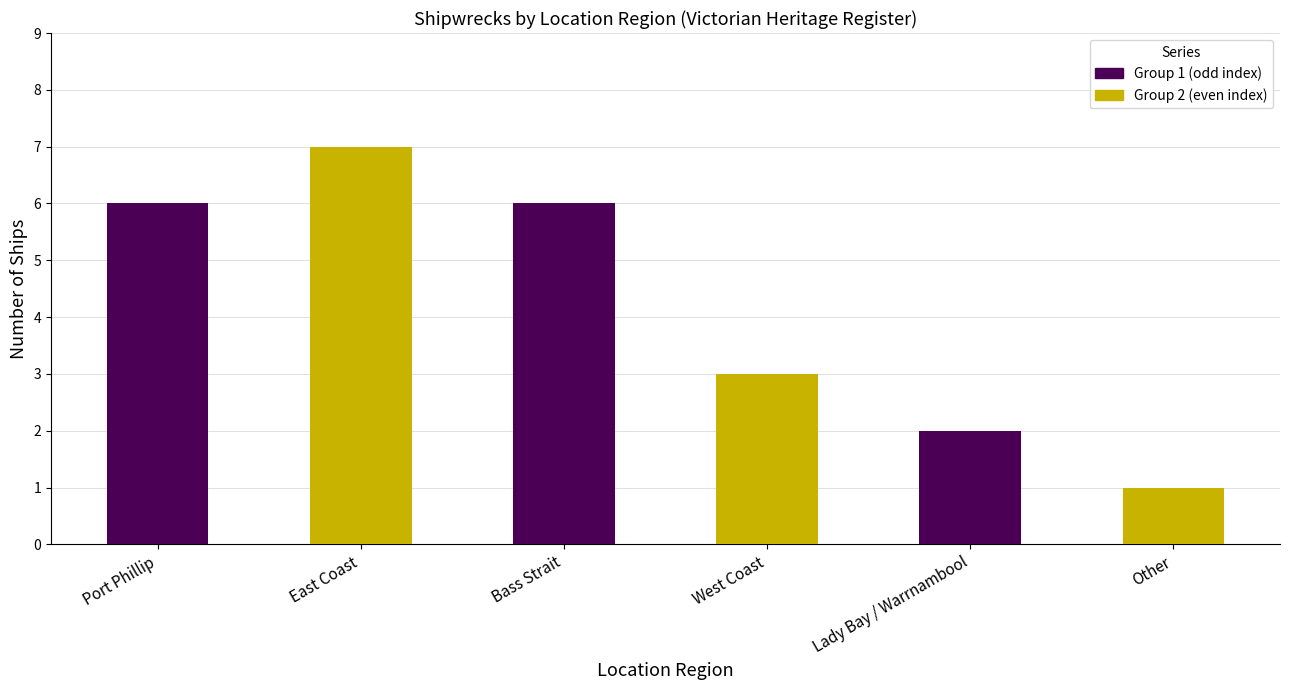

What is the spread (max minus min) of values at Bass Strait?

3